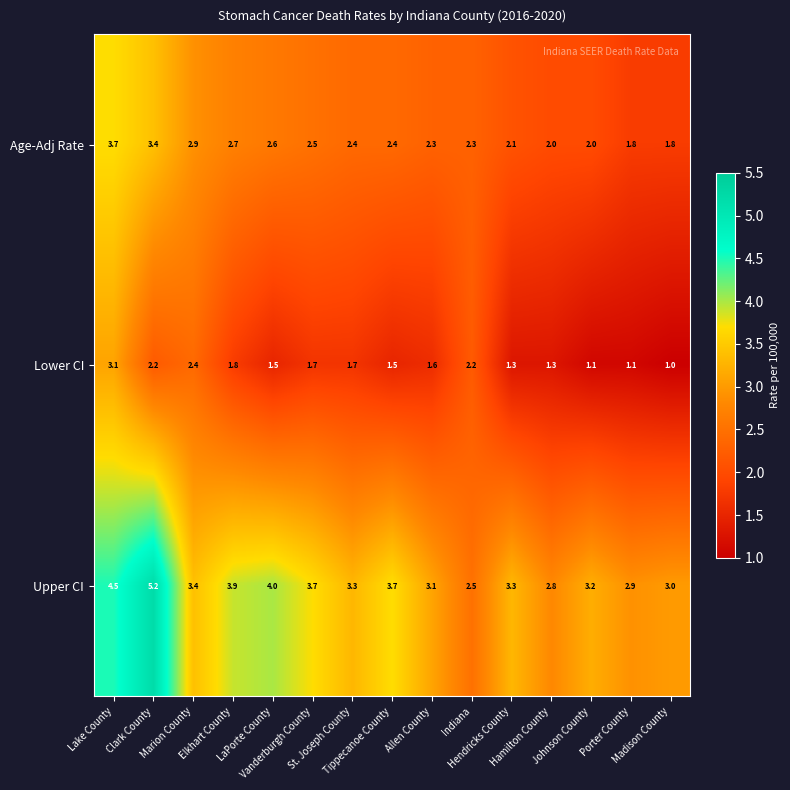

At how many categories does at least one series exceed 2?

15